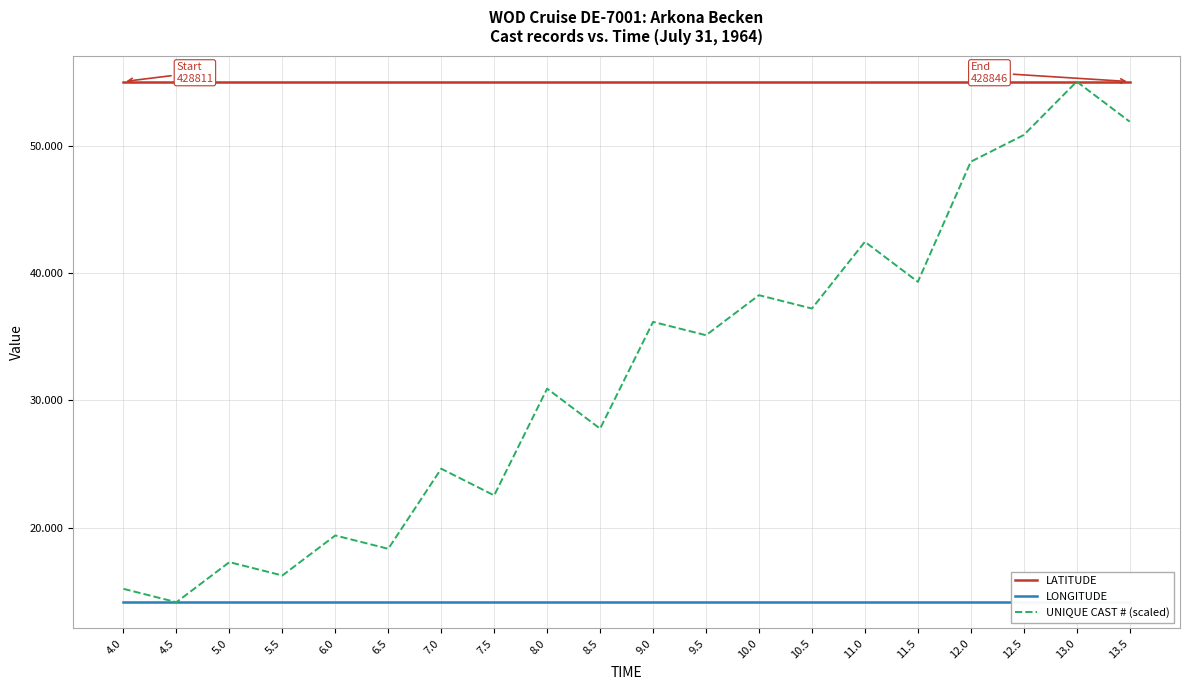

Reading right to left, list all the values displayed in this chart.

LATITUDE: 55.1	55.1	55.1	55.1	55.1	55.1	55.1	55.1	55.1	55.1	55.1	55.1	55.1	55.1	55.1	55.1	55.1	55.1	55.1	55.1
LONGITUDE: 14.1	14.1	14.1	14.1	14.1	14.1	14.1	14.1	14.1	14.1	14.1	14.1	14.1	14.1	14.1	14.1	14.1	14.1	14.1	14.1
UNIQUE CAST # (scaled): 51.9	55.1	50.9	48.8	39.3	42.5	37.2	38.3	35.1	36.2	27.8	30.9	22.5	24.6	18.3	19.4	16.2	17.3	14.1	15.2